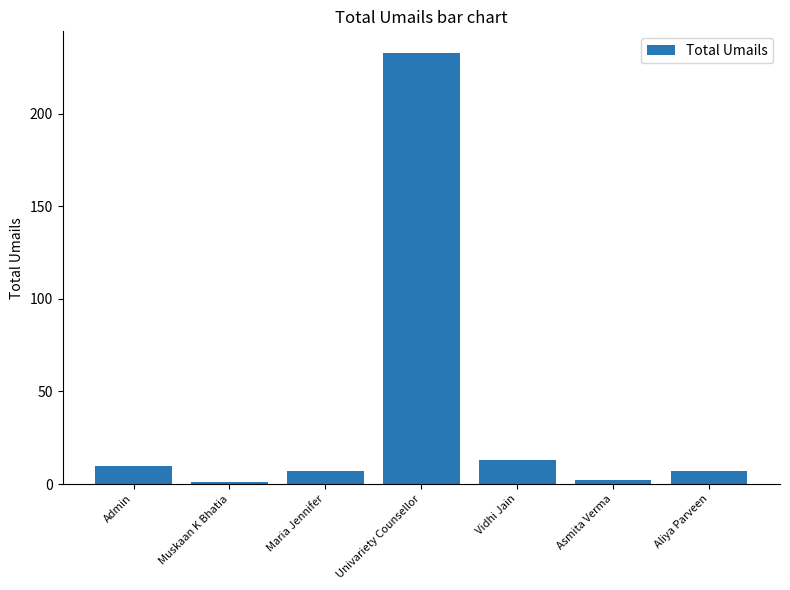

True or false: the data shows 7 at Aliya Parveen.

True